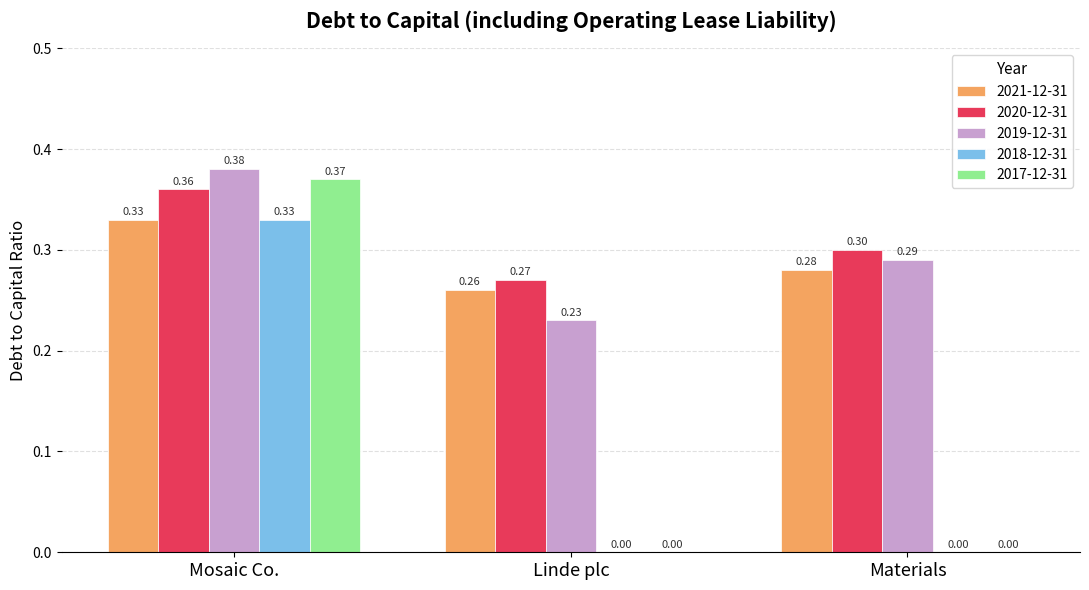

Which series has the largest total across all categories?

2020-12-31